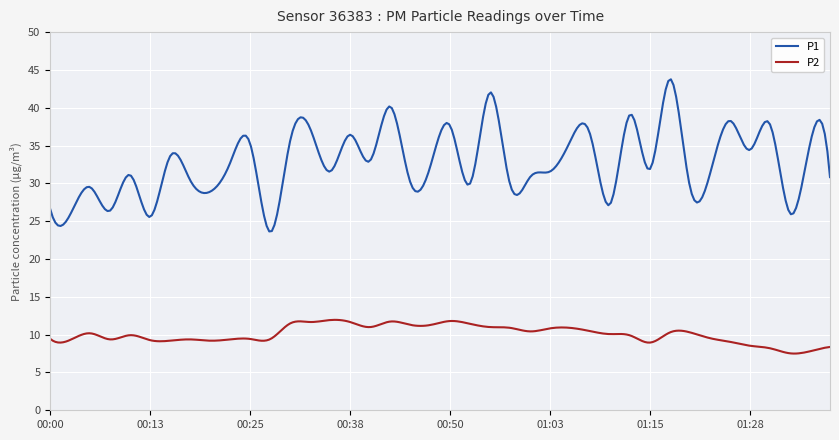

How many series are shown in this chart?

2